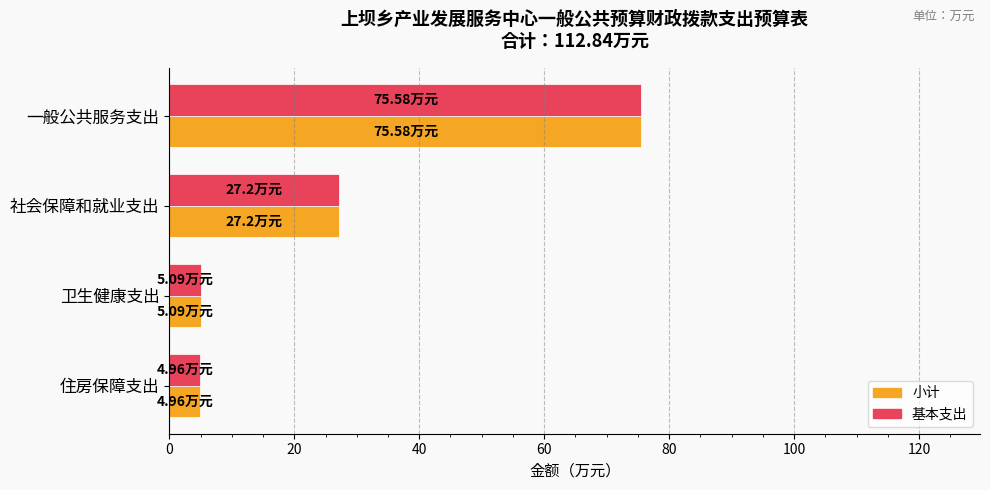

What is the minimum value shown in the chart?

5.0